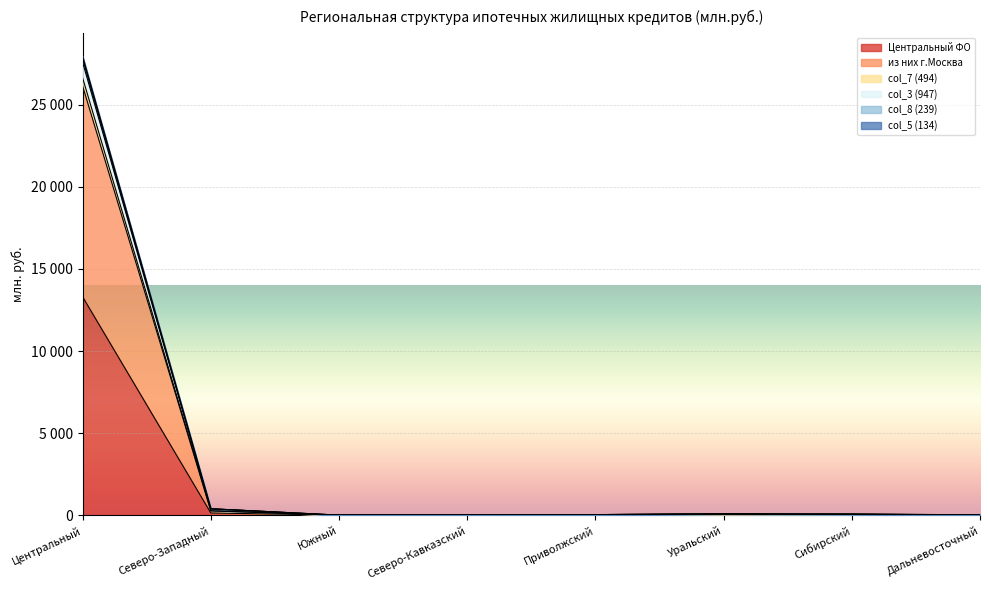

The value of Центральный ФО at Приволжский is 16. True or false?

True